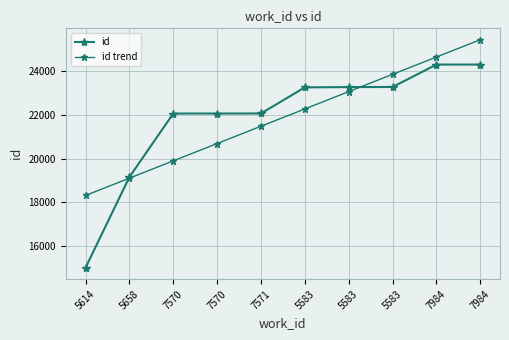

How many lines are shown in the chart?

2